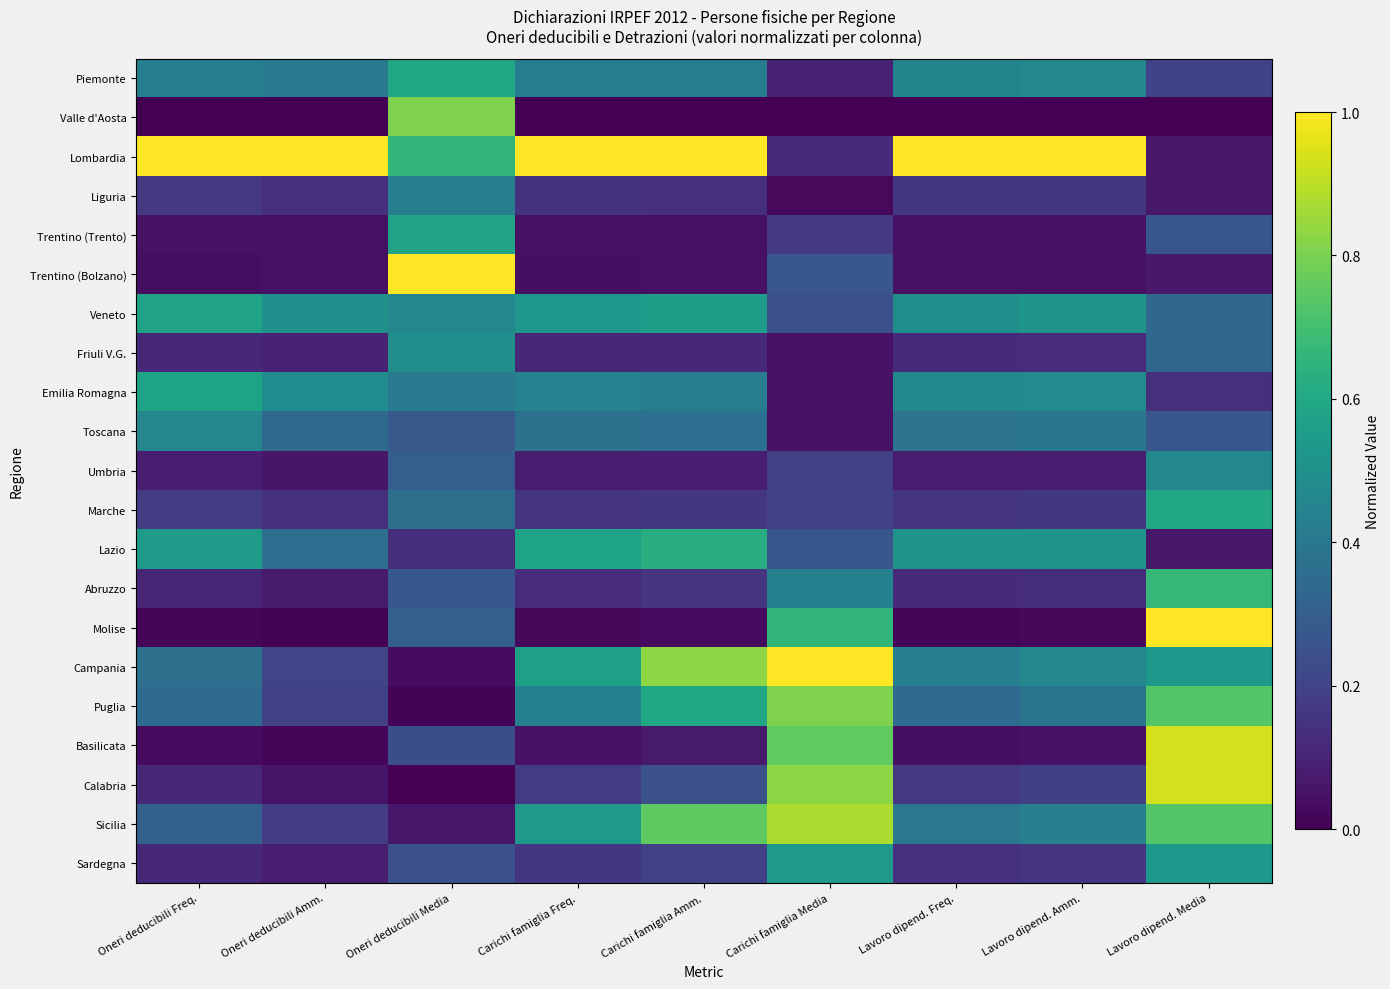

At which category is the sum across all series the highest?

Lavoro dipend. Media